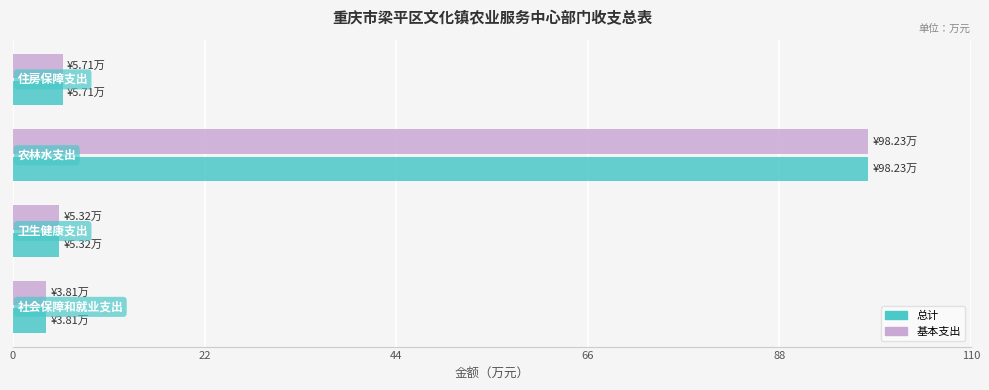

What is the sum of all 基本支出 values?

113.1